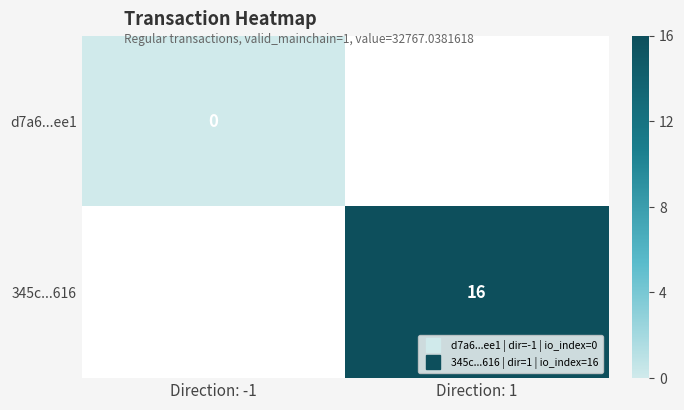

At which label does d7a6...ee1 reach its minimum?

Direction: -1